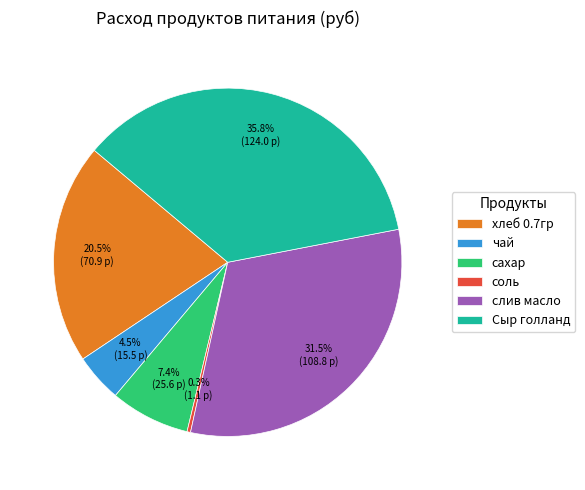

Rank the categories by value from lowest to highest.

соль, чай, сахар, хлеб 0.7гр, слив масло, Сыр голланд